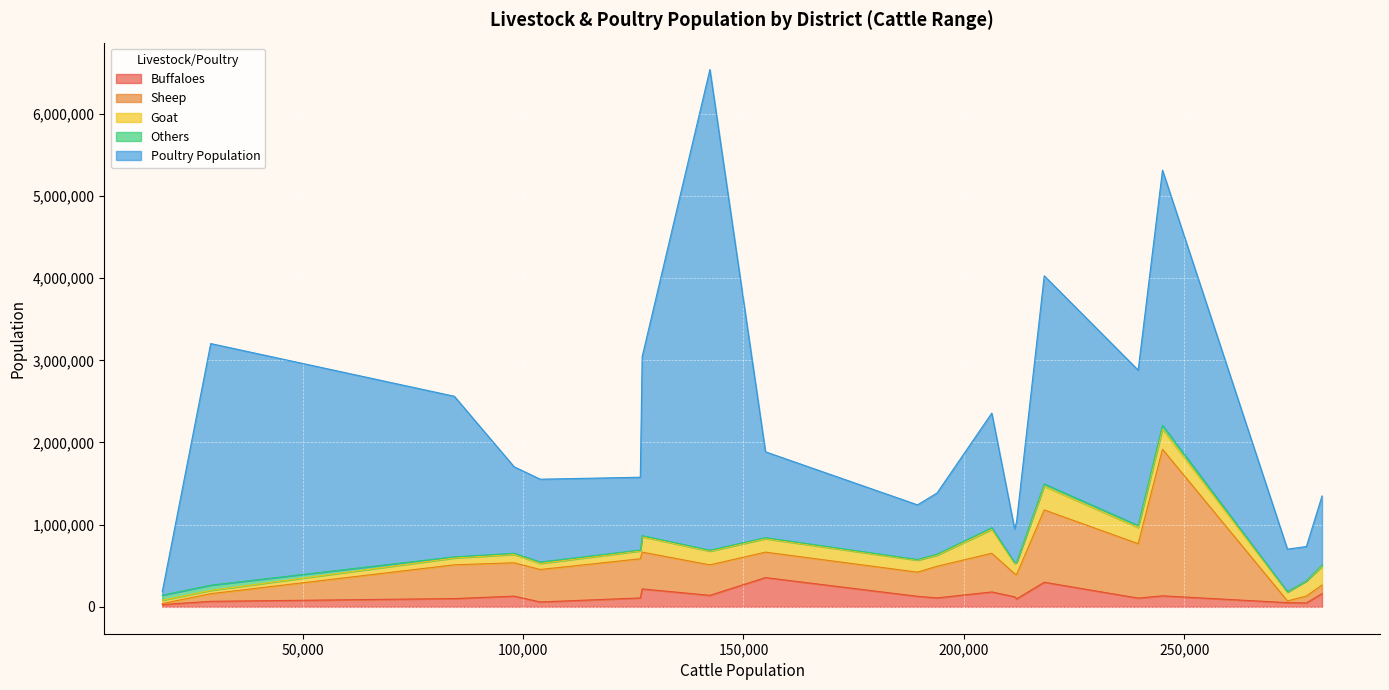

True or false: Buffaloes and Others cross at least once.

True